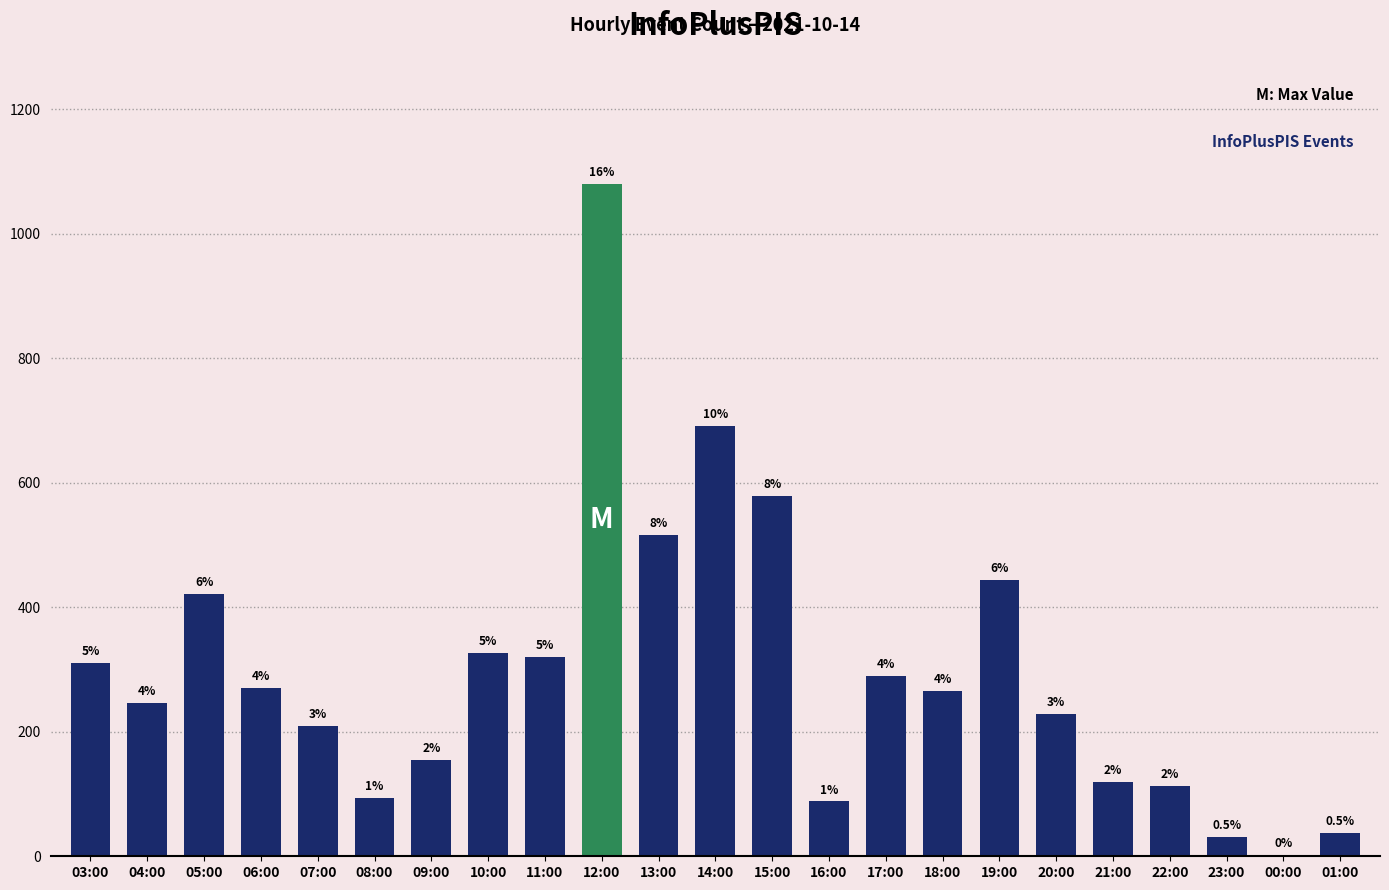

List the labels in order of value, smallest first.

00:00, 23:00, 01:00, 16:00, 08:00, 22:00, 21:00, 09:00, 07:00, 20:00, 04:00, 18:00, 06:00, 17:00, 03:00, 11:00, 10:00, 05:00, 19:00, 13:00, 15:00, 14:00, 12:00